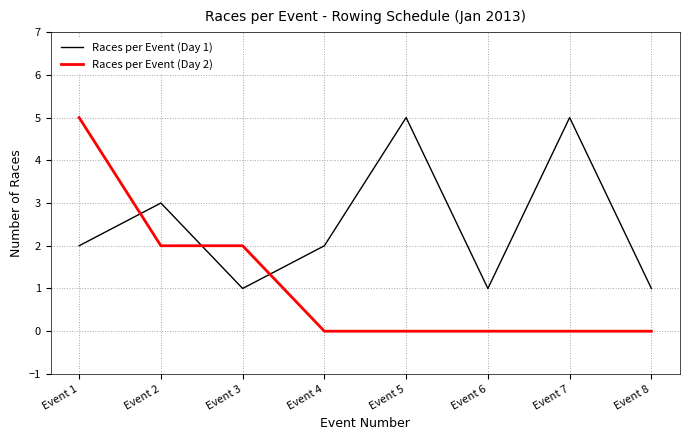

At Event 4, list the series in order from largest to smallest.

Races per Event (Day 1), Races per Event (Day 2)